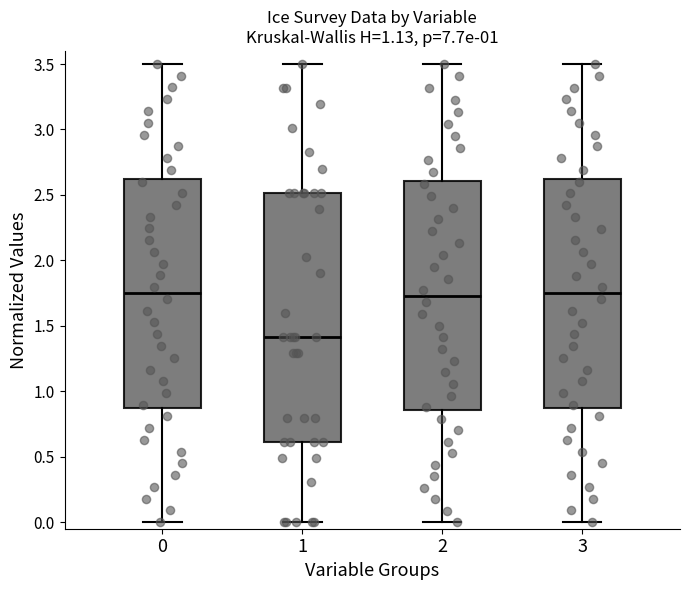

Reading left to right, read every box against the y-axis: the position of its median line, the range the box covers, and the ends of its whiskers. The values are not printed on the chart, so give them approximately, as read against the axis.

0: median 1.75, box 0.90 to 2.65, whiskers 0.00 to 3.50
1: median 1.40, box 0.60 to 2.50, whiskers 0.00 to 3.50
2: median 1.75, box 0.85 to 2.60, whiskers 0.00 to 3.50
3: median 1.75, box 0.85 to 2.60, whiskers 0.00 to 3.50